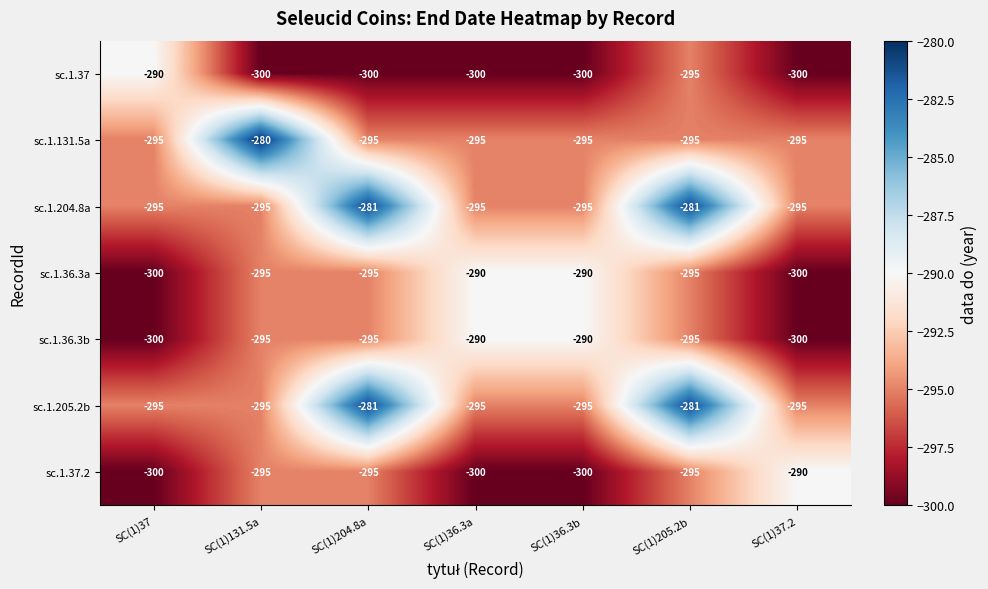

What is the spread (max minus min) of values at SC(1)37?

10